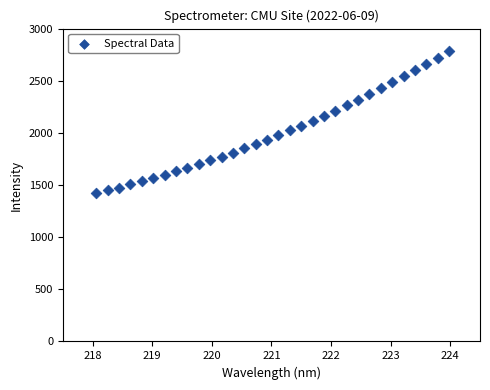

What is the range of X values (max minus min)?

5.9